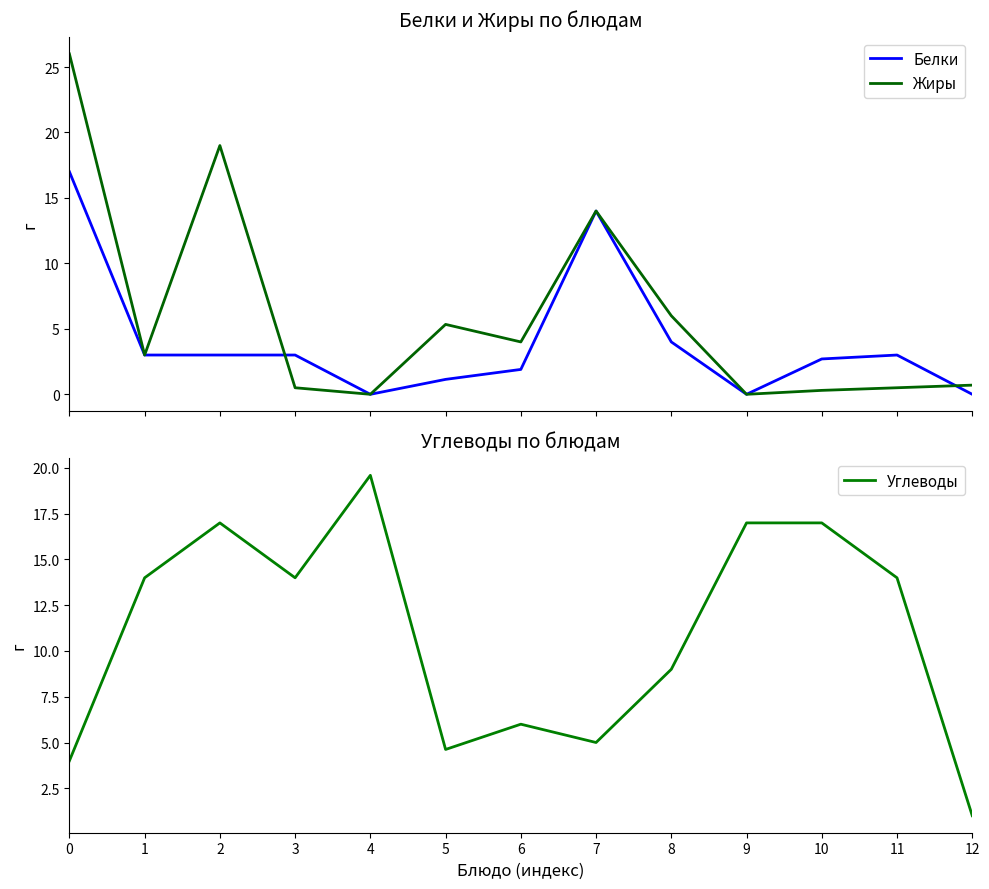

Which series has the largest range (max minus min)?

Жиры